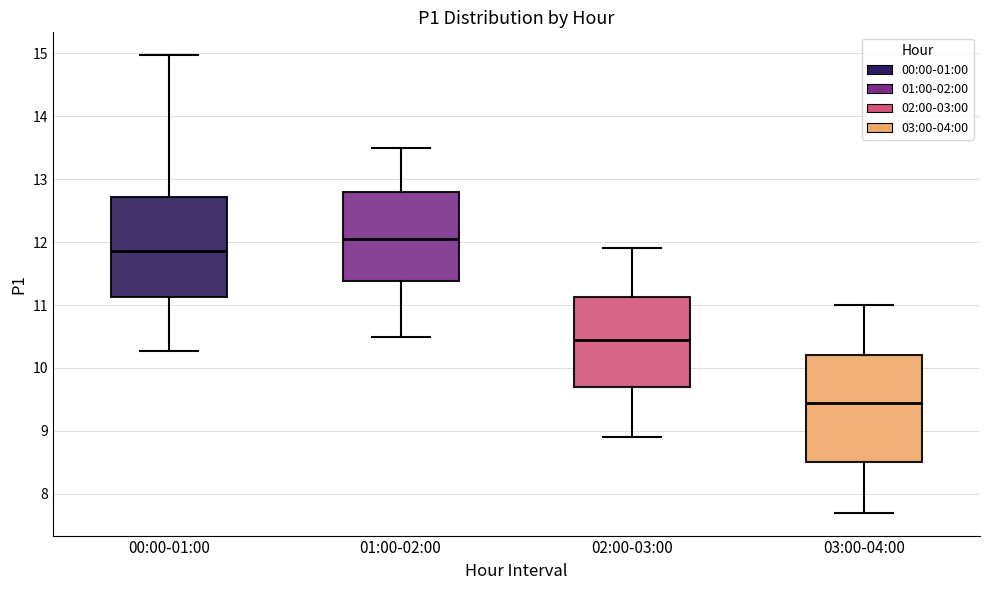

Which box's median line is the lowest?

03:00-04:00